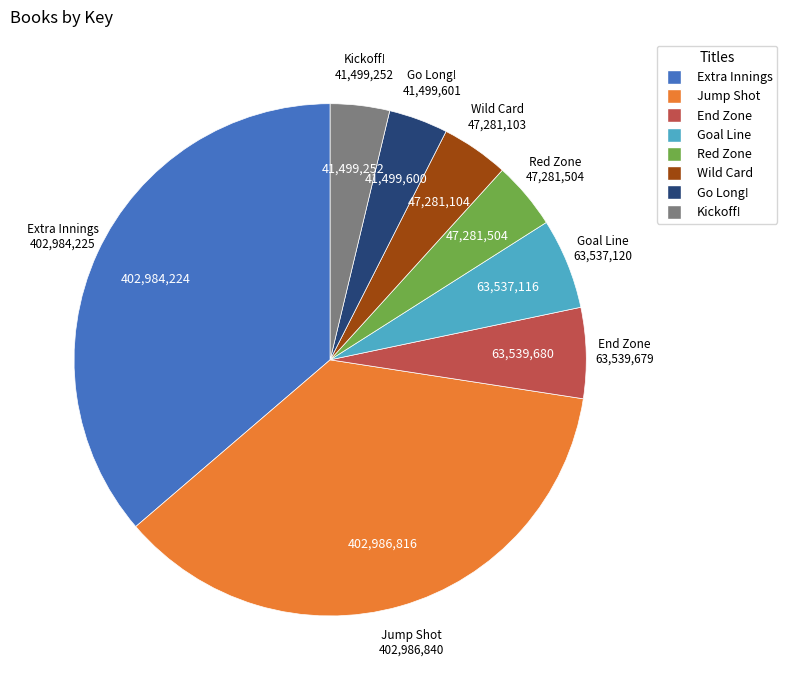

What is the ratio of the value at Red Zone to the value at Go Long!?

1.1